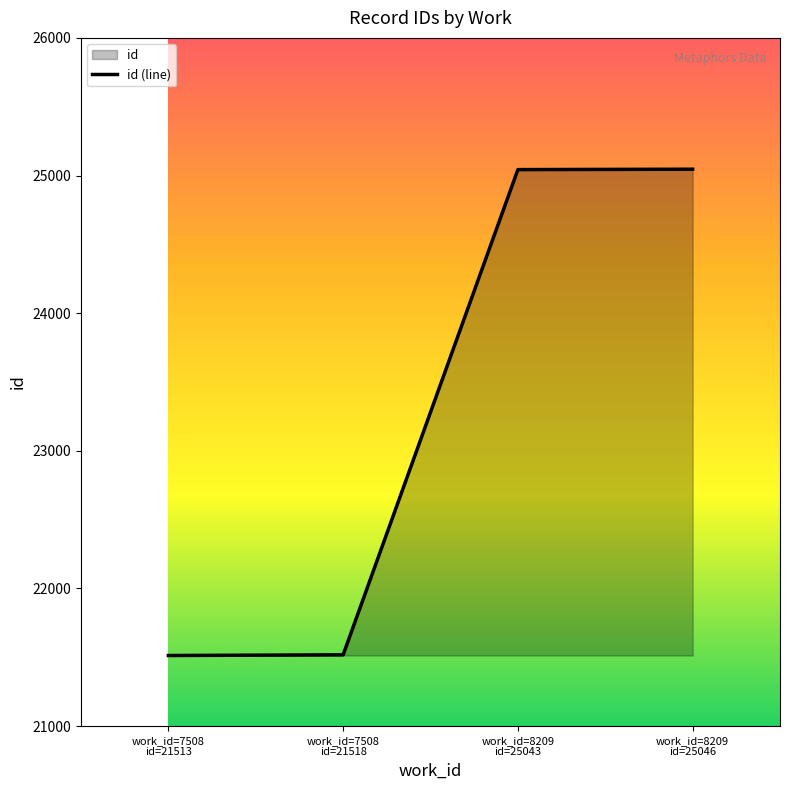

List the labels in order of value, largest first.

work_id=8209
id=25046, work_id=8209
id=25043, work_id=7508
id=21518, work_id=7508
id=21513